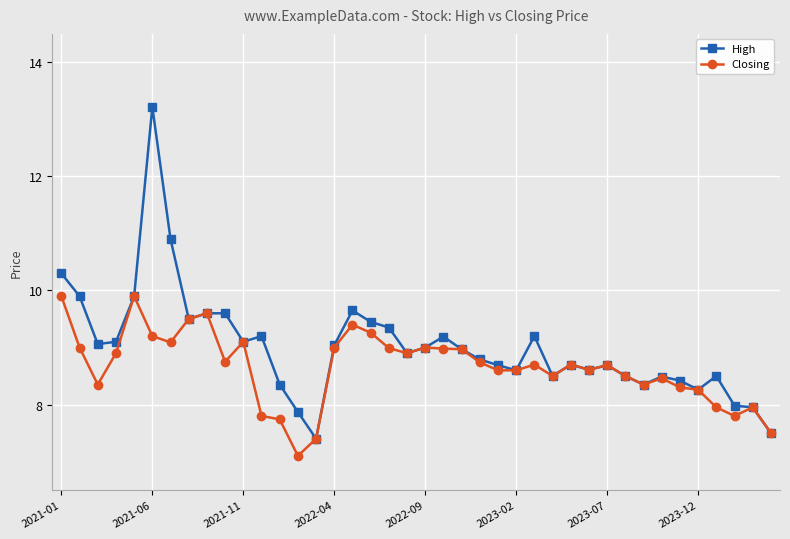

List the series in order of their overall mean, highest first.

High, Closing